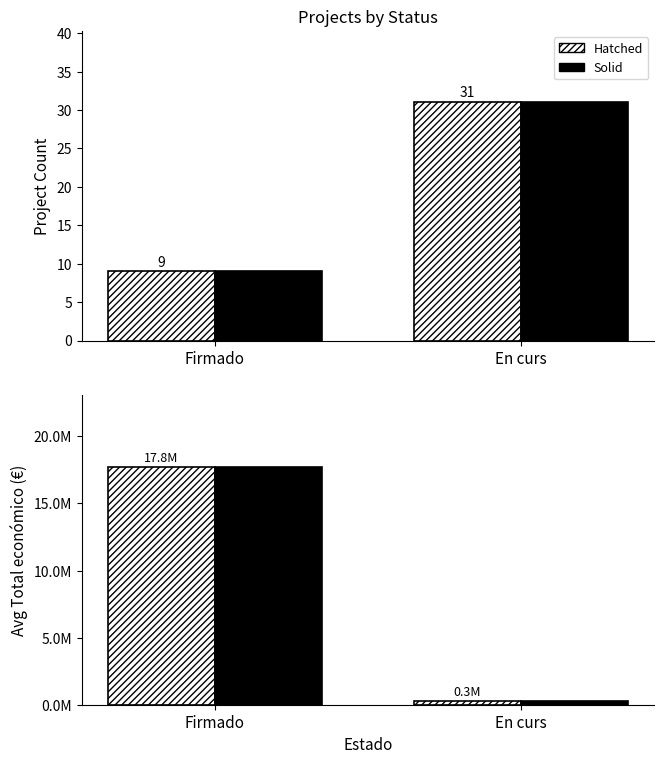

Rank the categories by Count (solid) value from lowest to highest.

Firmado, En curs